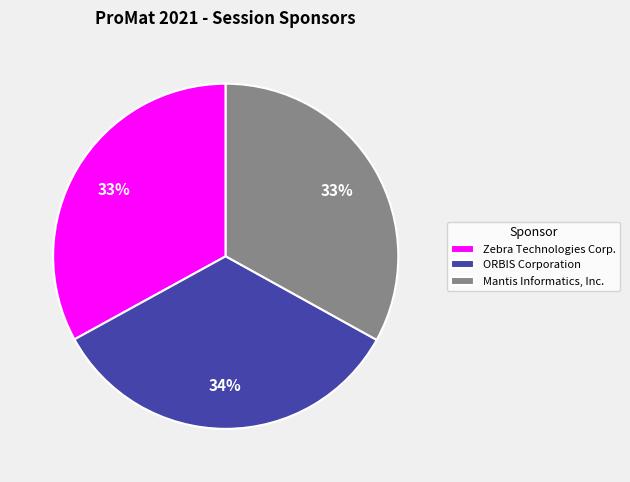

What is the ratio of the value at ORBIS Corporation to the value at Mantis Informatics, Inc.?

1.0